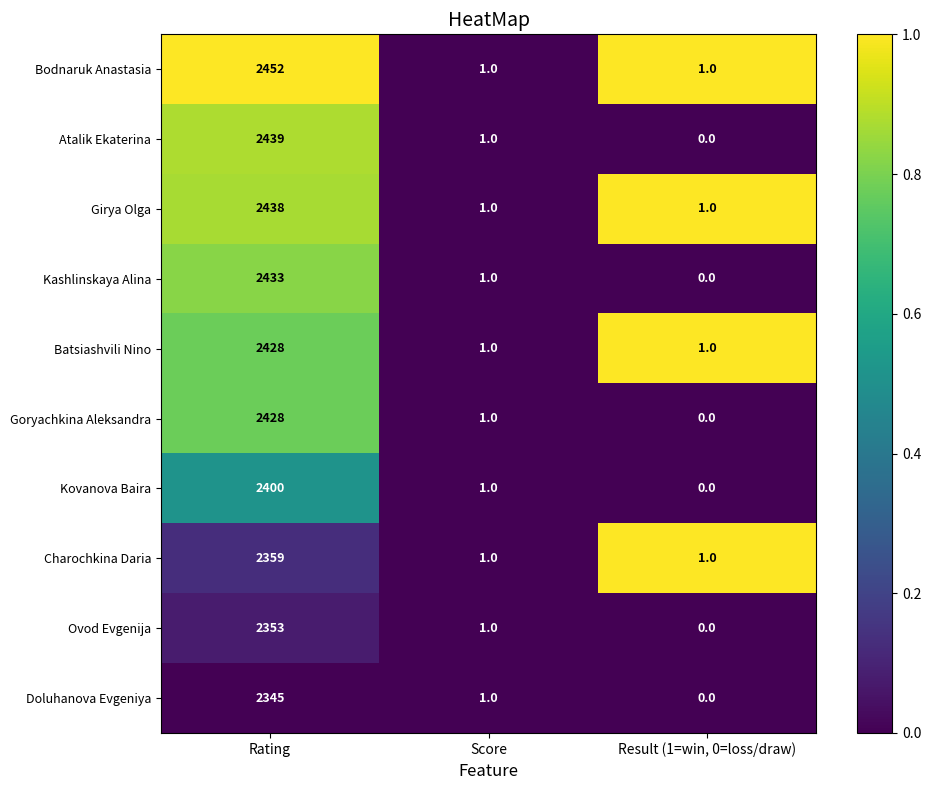

What is the sum of all Doluhanova Evgeniya values?

2346